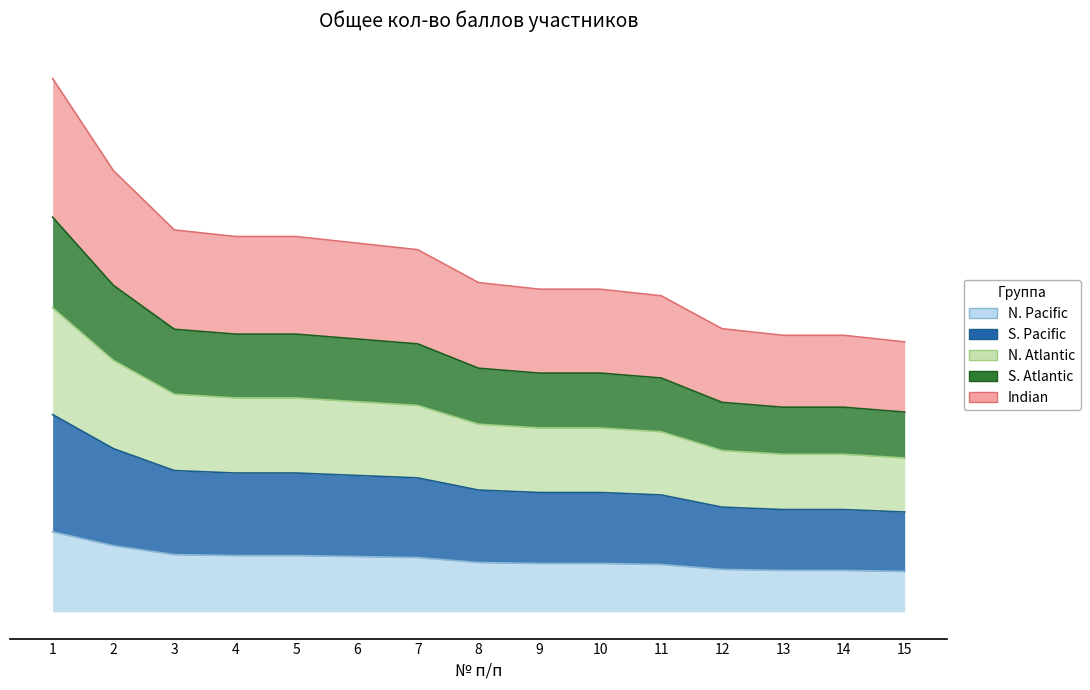

What is the average value?

8.0